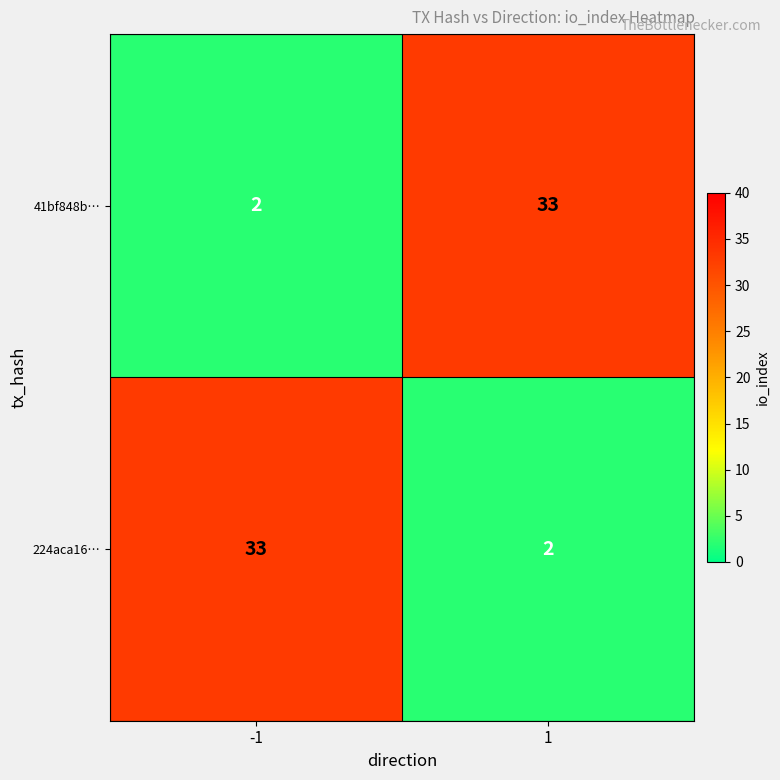

What is the total value across all series at -1?

35